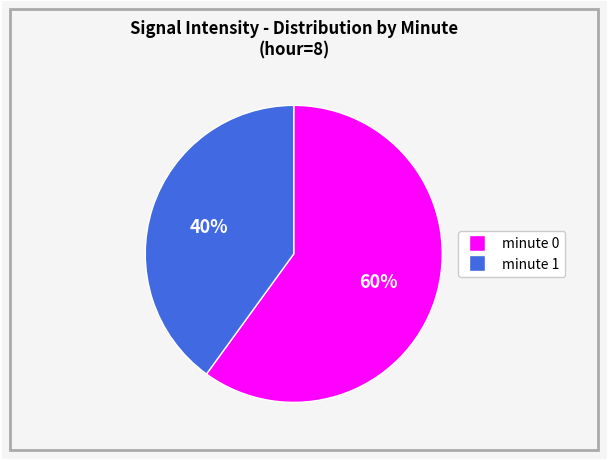

How many segments does this pie chart have?

2